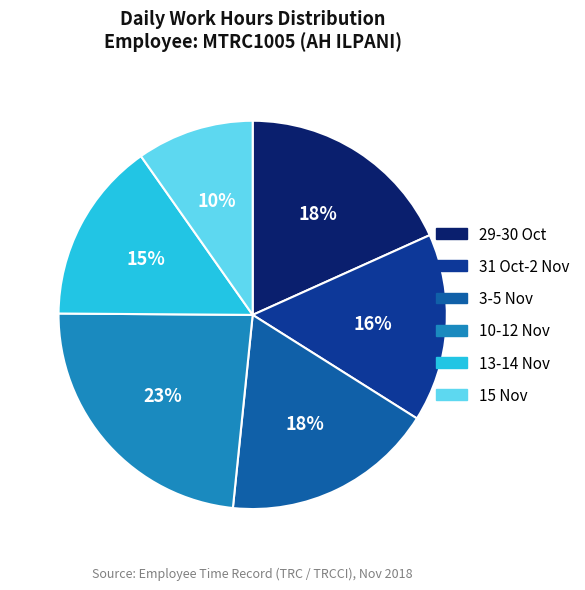

Does 3-5 Nov account for over 50% of the chart?

No